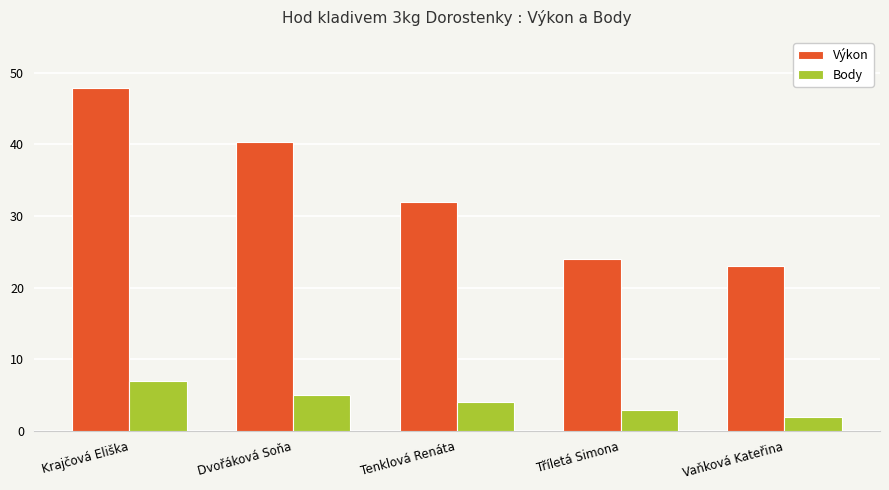

Reading left to right, extract all data points from this chart.

Výkon: 47.9	40.3	31.9	24.0	23.0
Body: 7.0	5.0	4.0	3.0	2.0